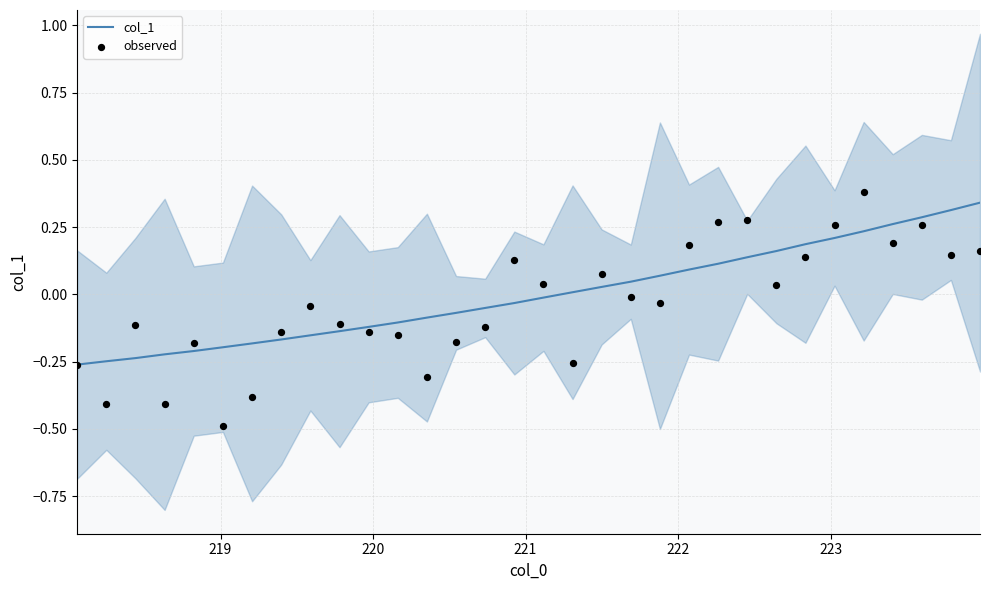

Is the value of col_1 at 17 greater than the value of observed at 21?

No